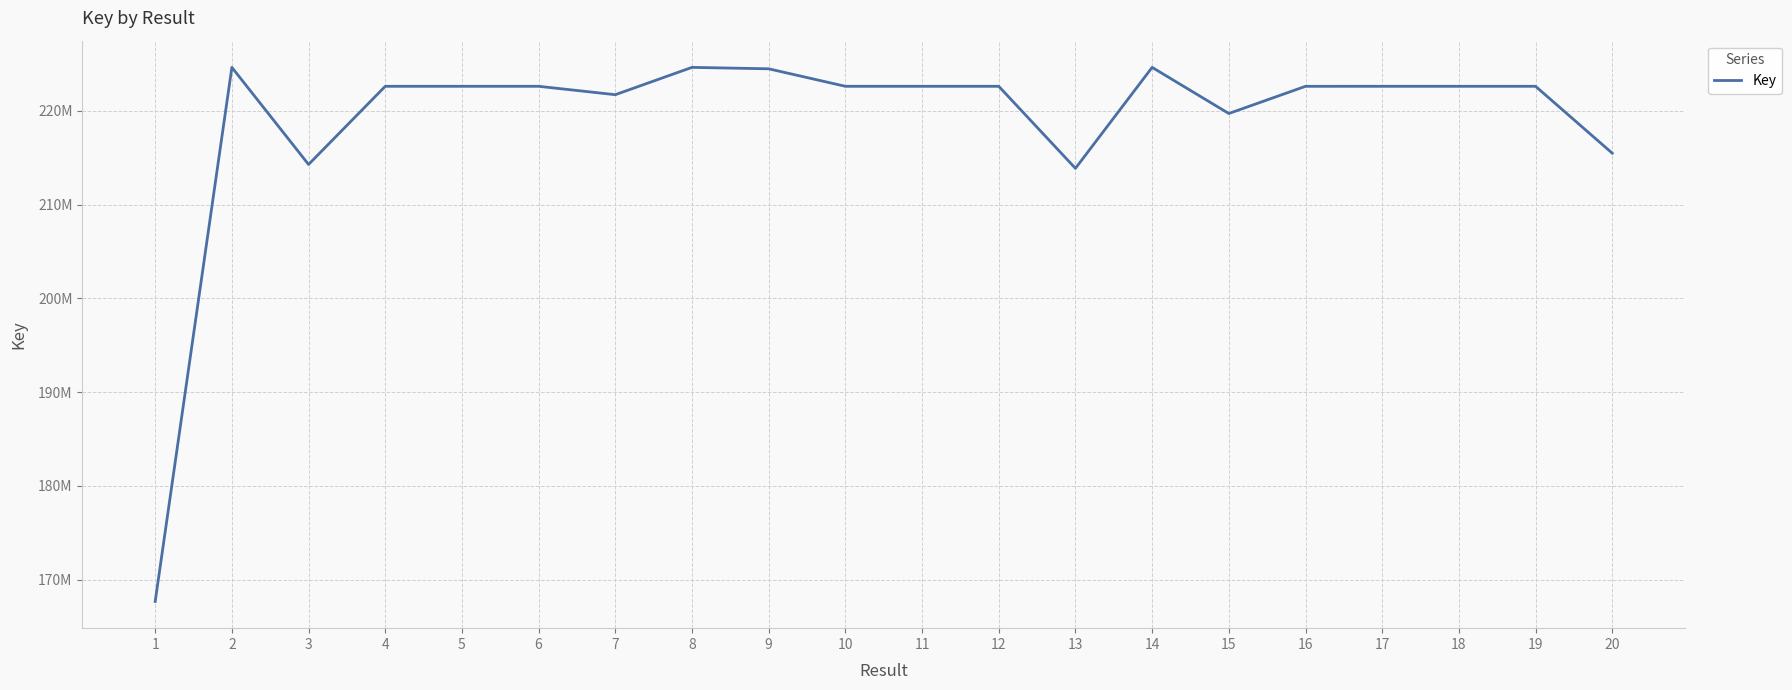

Which category has the lowest value across all series?

1